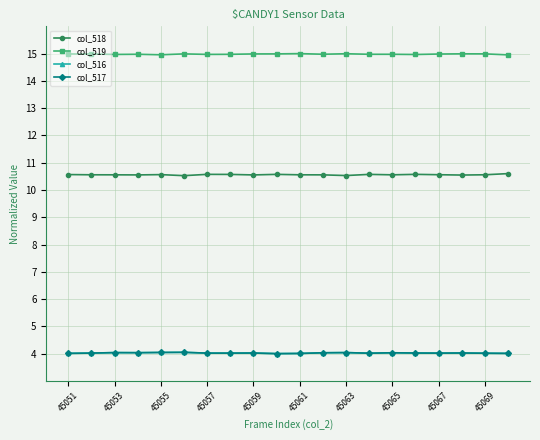

True or false: col_517 and col_519 cross at least once.

False